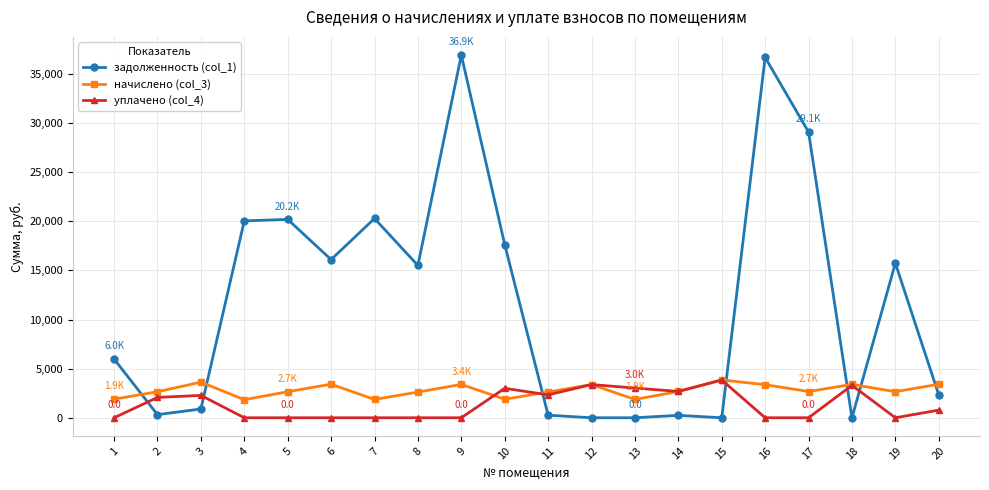

The value of задолженность (col_1) at 18 is 0.0. True or false?

True